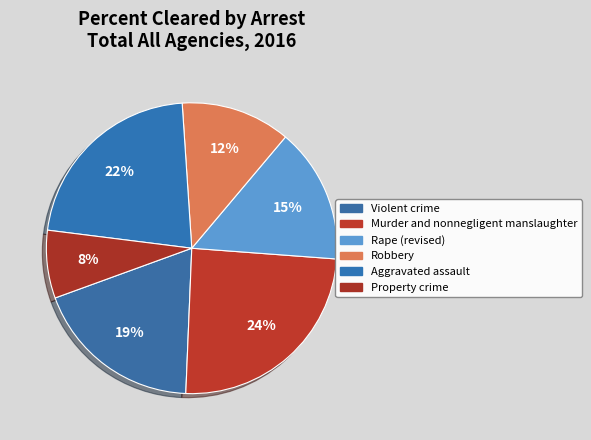

Count the number of slices in the pie.

6